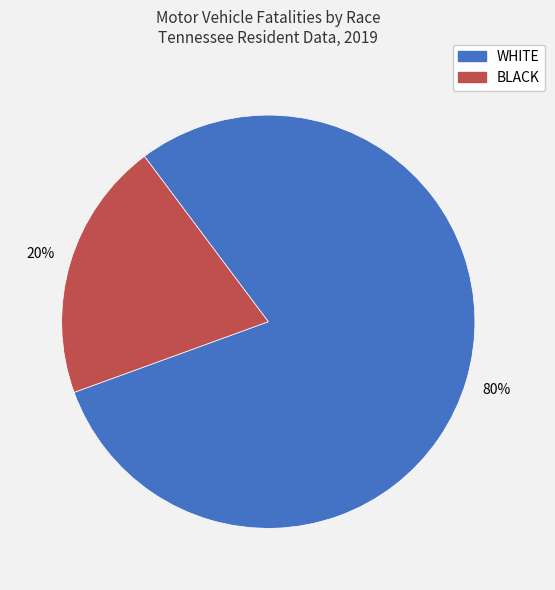

What is the smallest slice in the pie chart?

BLACK